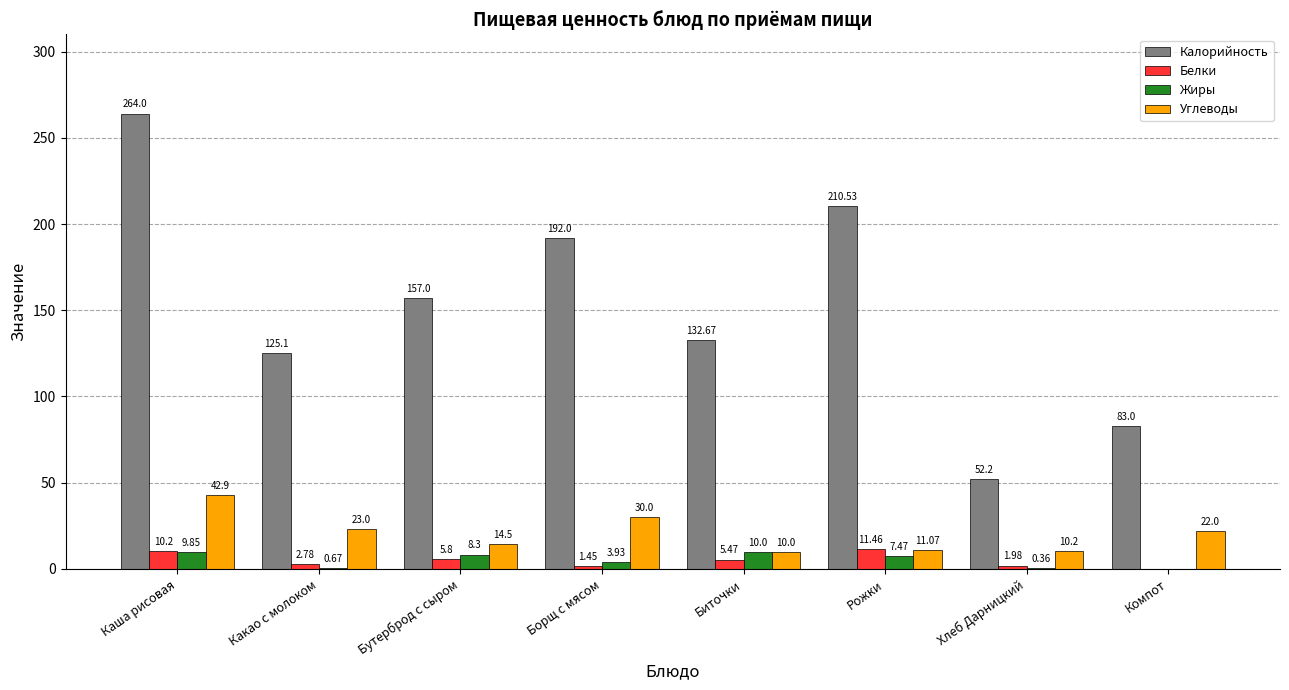

Which series has the widest spread of values?

Калорийность